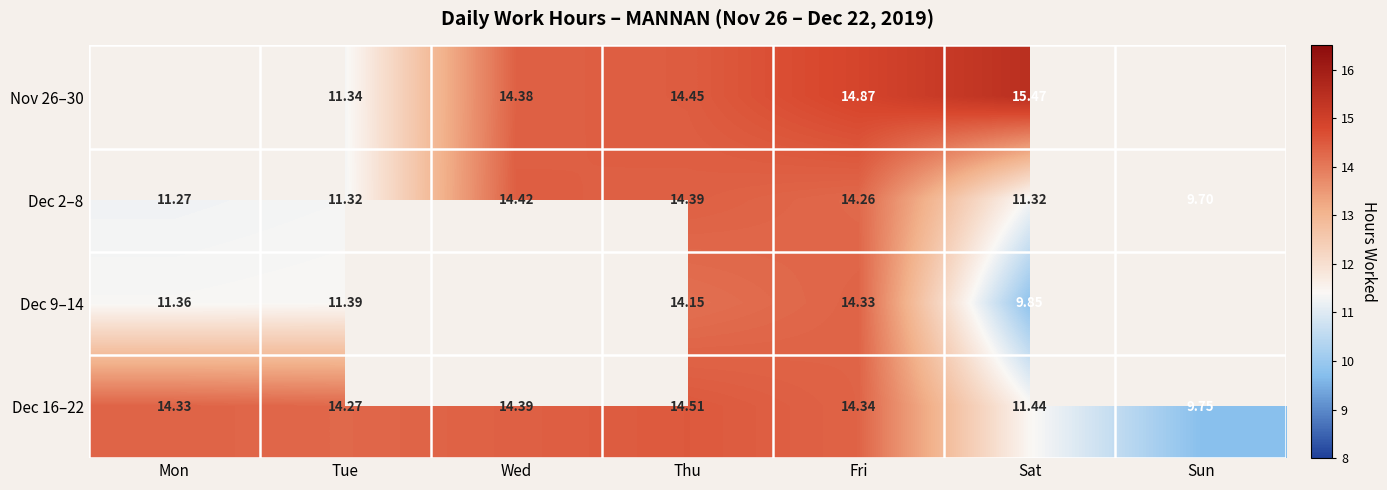

Count the number of data series in this chart.

4